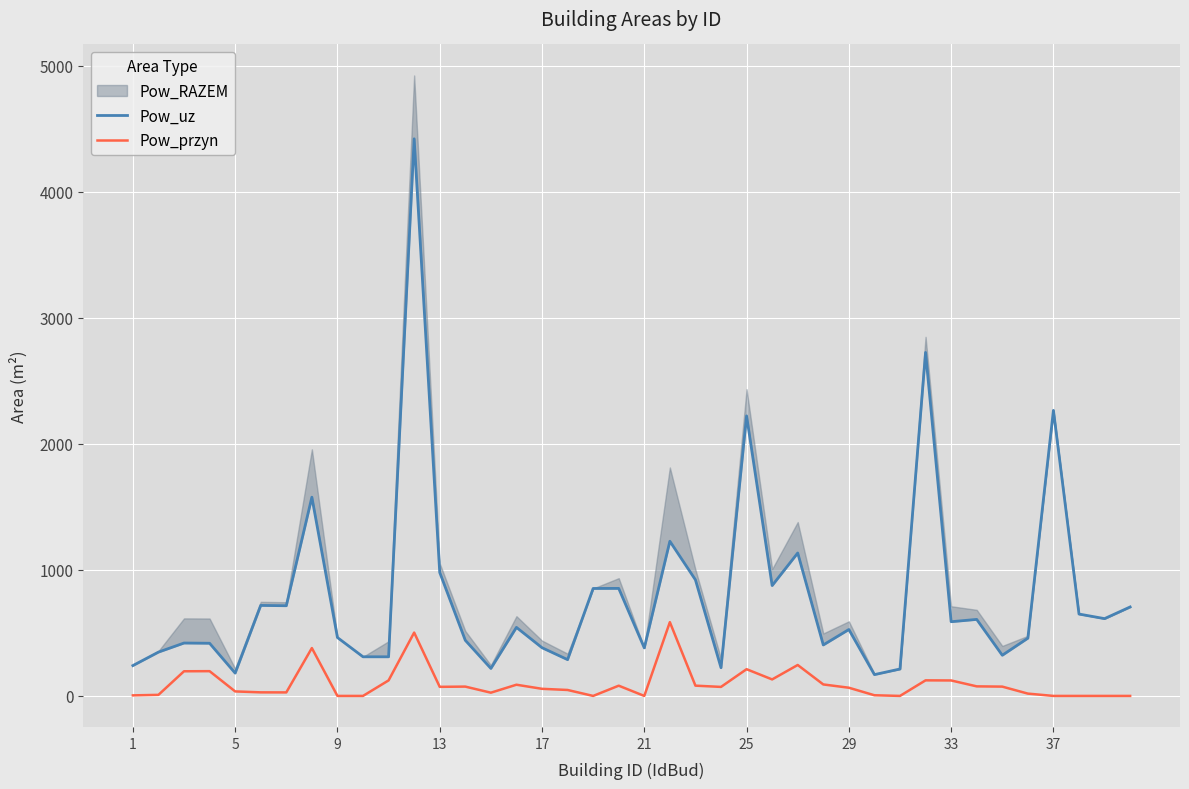

The value of Pow_przyn at 9 is 0.0. True or false?

True